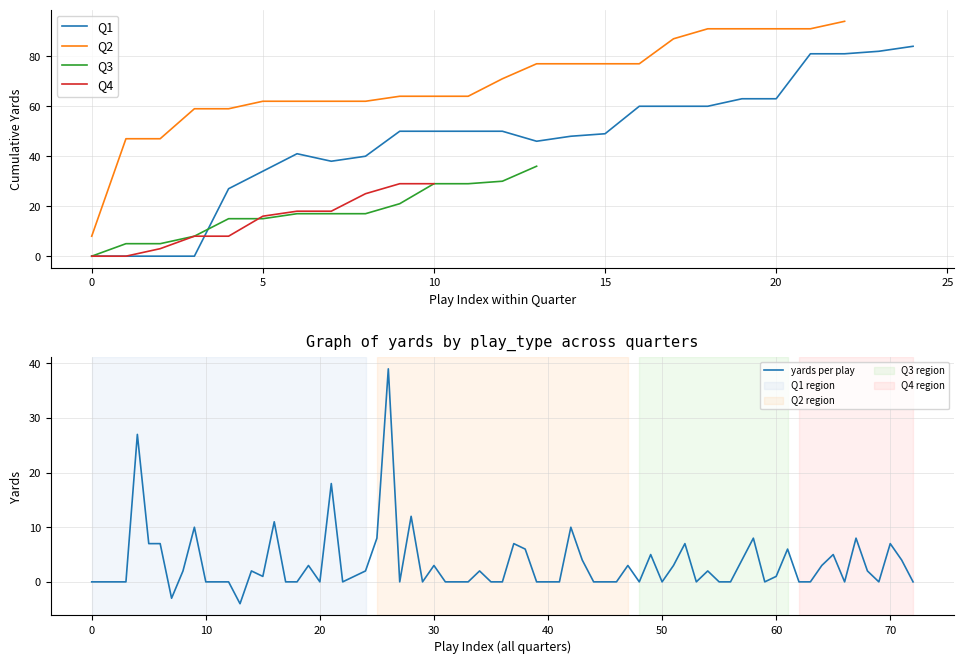

What is the highest value of the yards per play series?

39